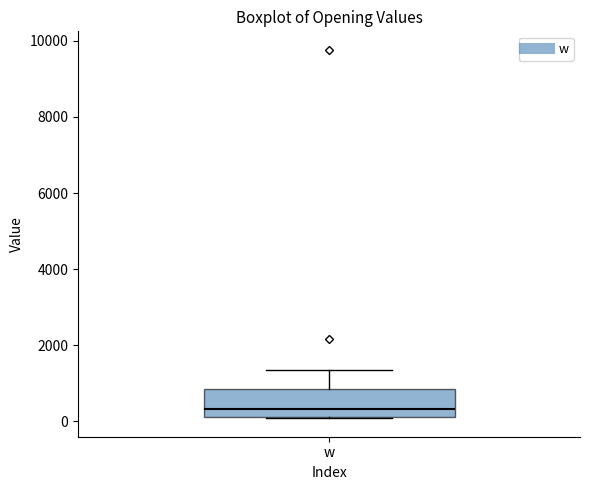

Where is the upper edge of the box for w on the y-axis? The values are not printed on the chart, so give them approximately, as read against the axis.

800